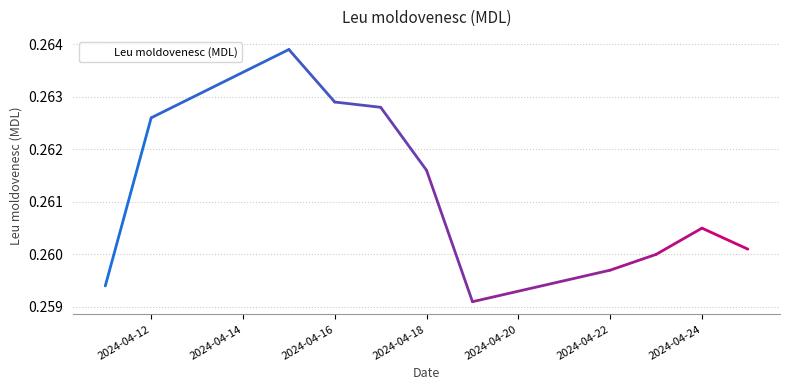

Does the chart display data point markers on the line(s)?

No